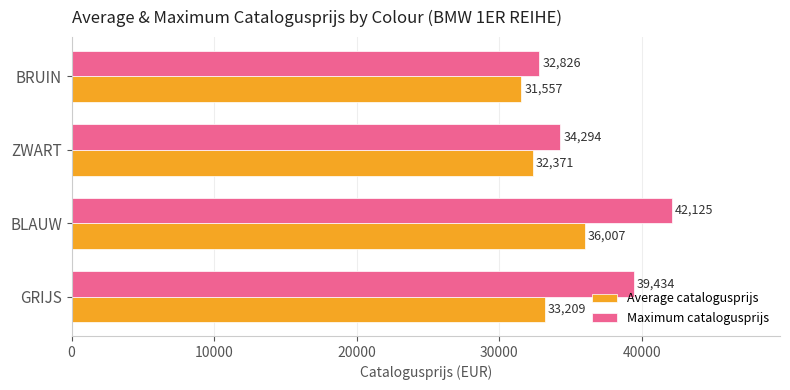

Which series has the largest range (max minus min)?

Maximum catalogusprijs